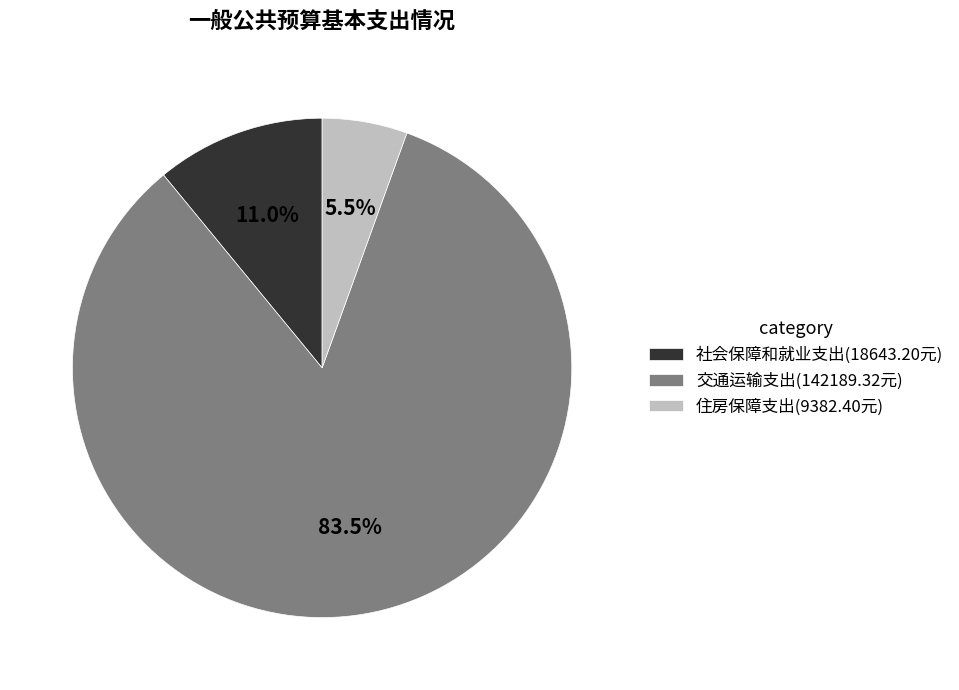

To the nearest percent, what is the average slice percentage?

33%